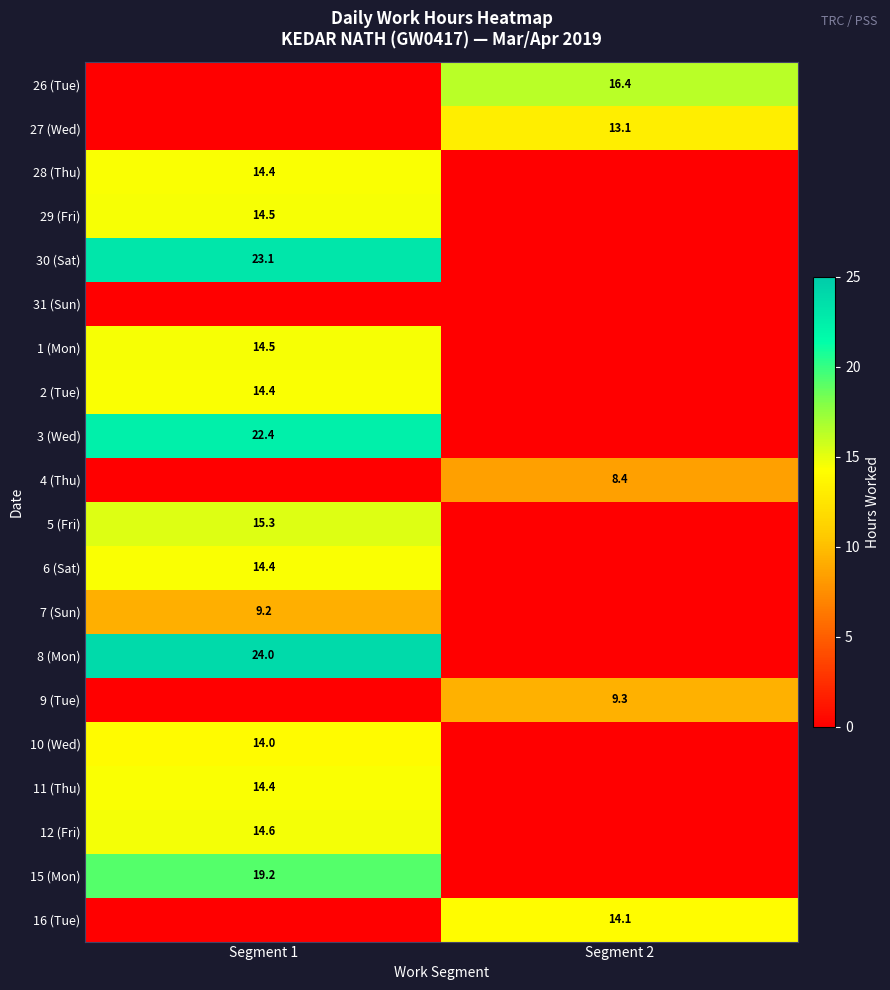

The value of 30 (Sat) at Segment 1 is 10.1. True or false?

False